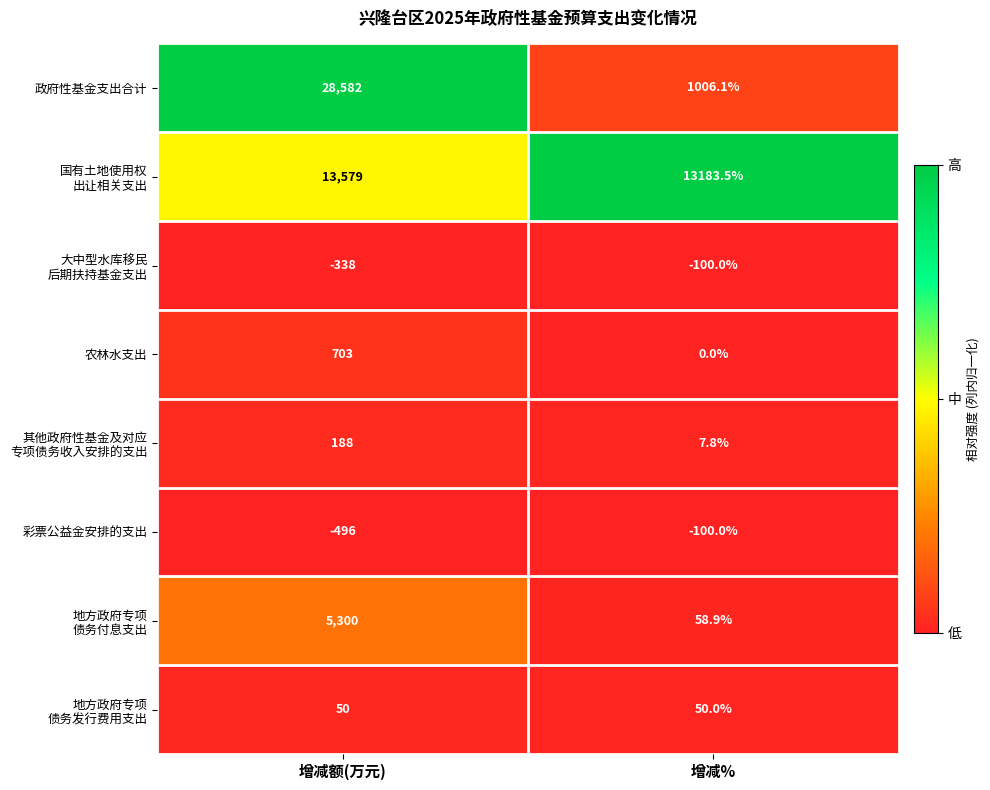

At which category is the sum across all series the highest?

增减额(万元)